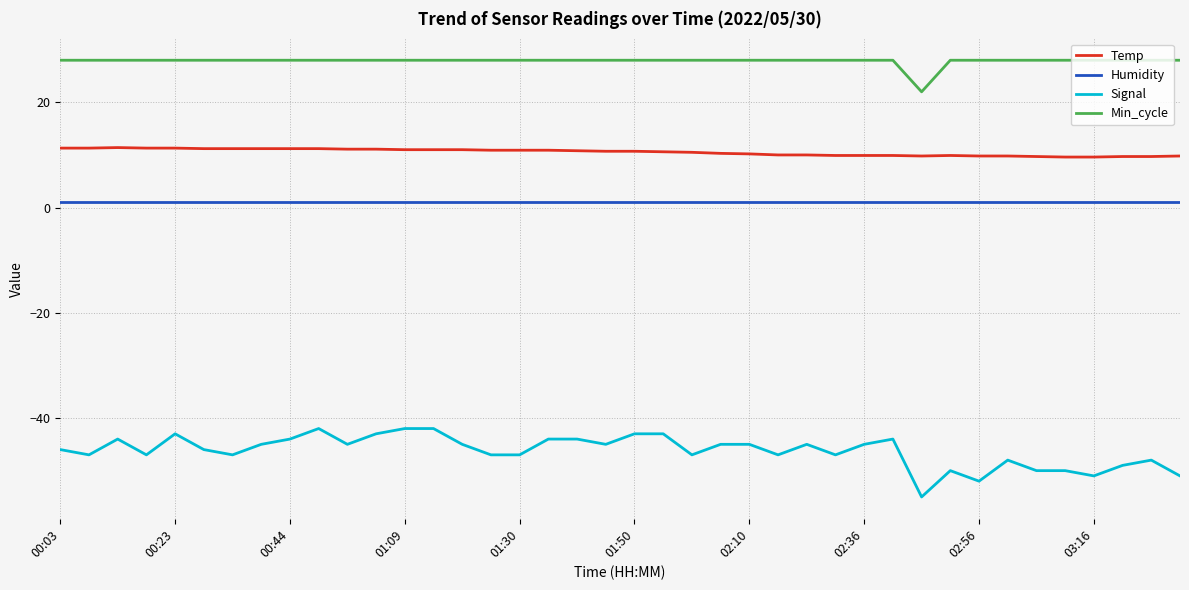

Which series has the widest spread of values?

Signal